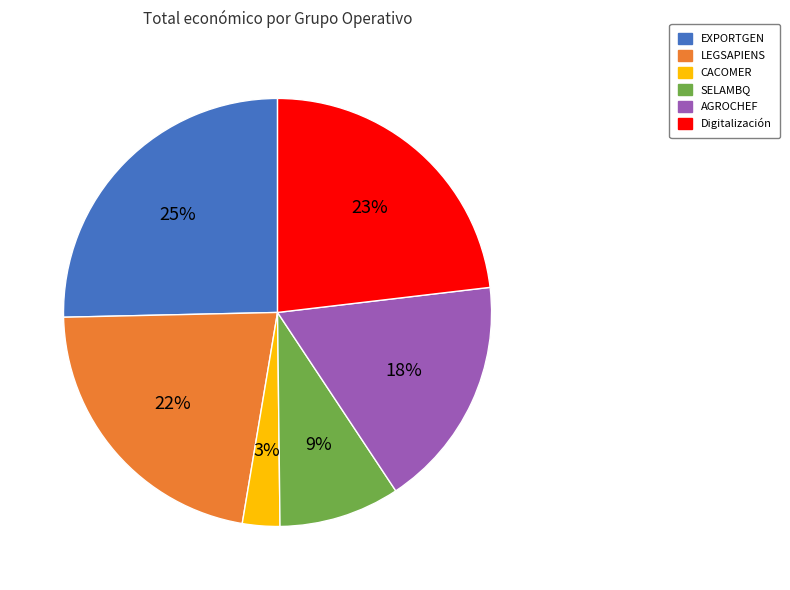

Is AGROCHEF the majority of the pie?

No